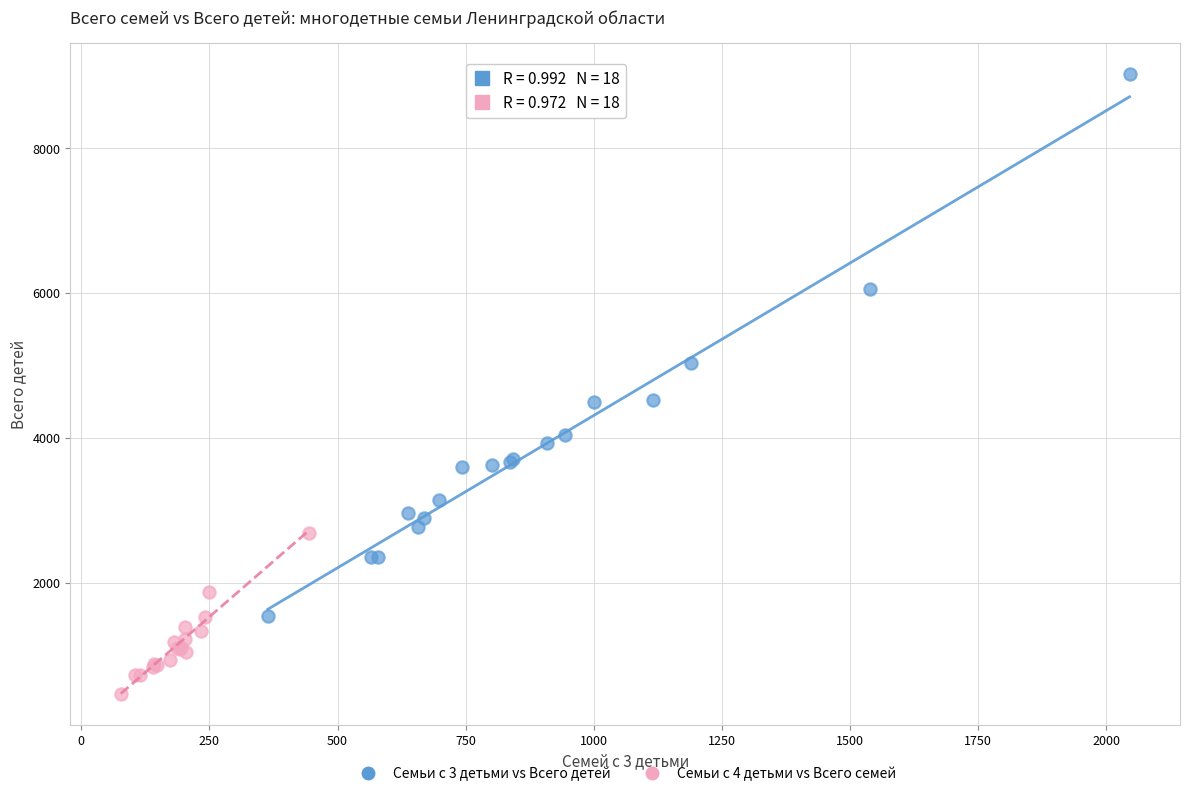

Which series reaches the maximum Y coordinate?

Семьи с 3 детьми vs Всего детей